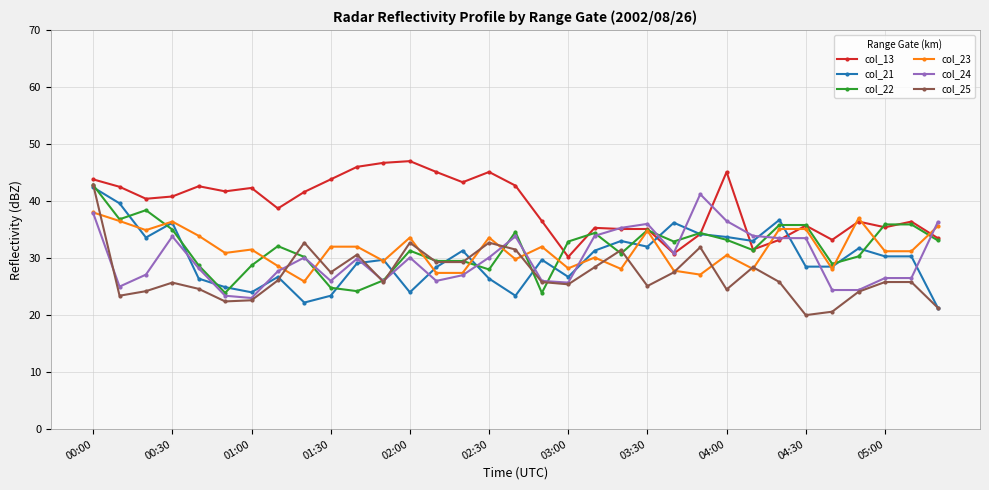

What is the value of the col_22 point at the 4th from the left?

35.0